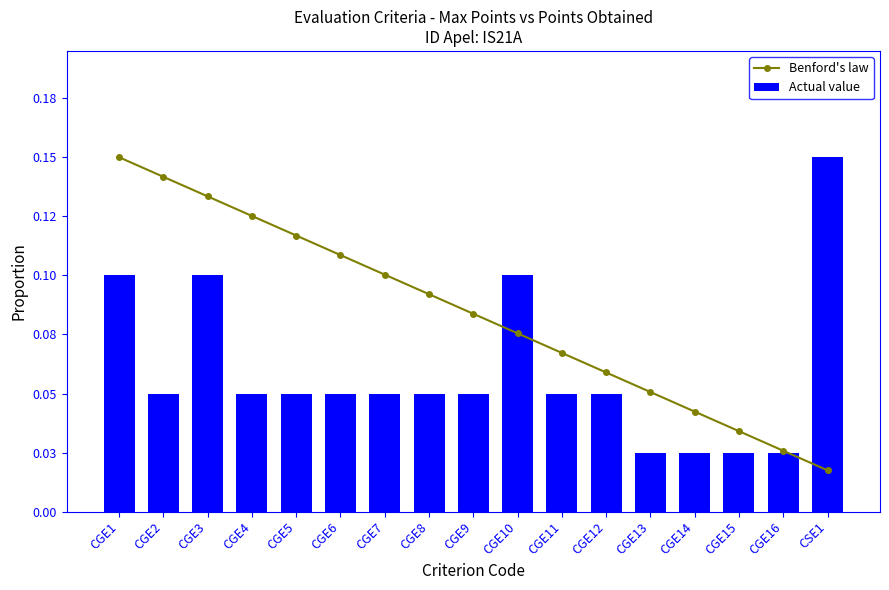

What position from the right is CGE4?

14